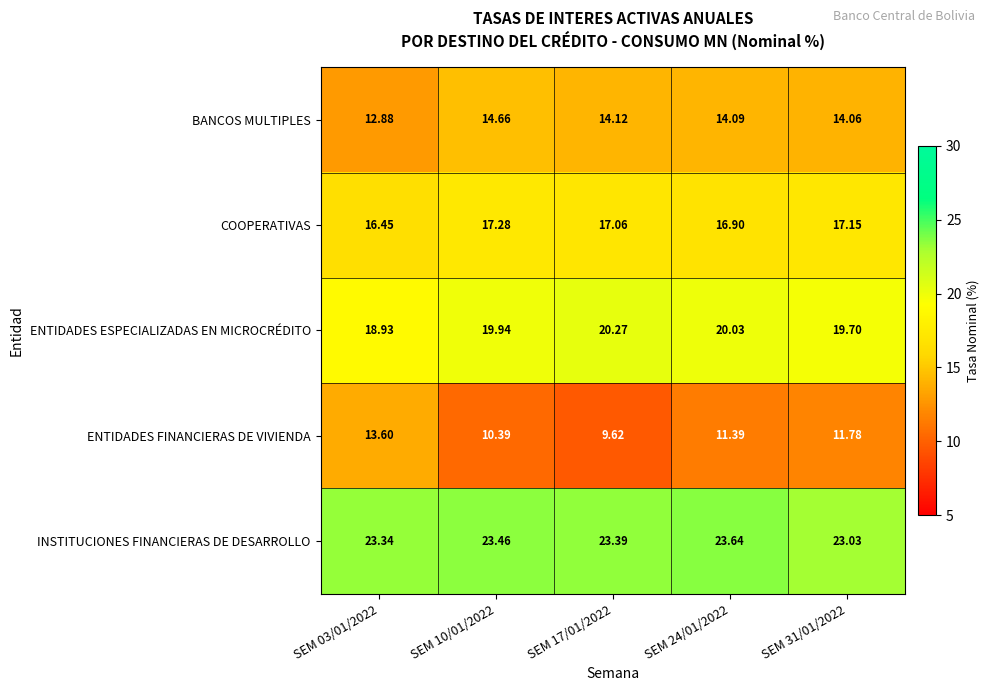

Which series has the largest range (max minus min)?

ENTIDADES FINANCIERAS DE VIVIENDA